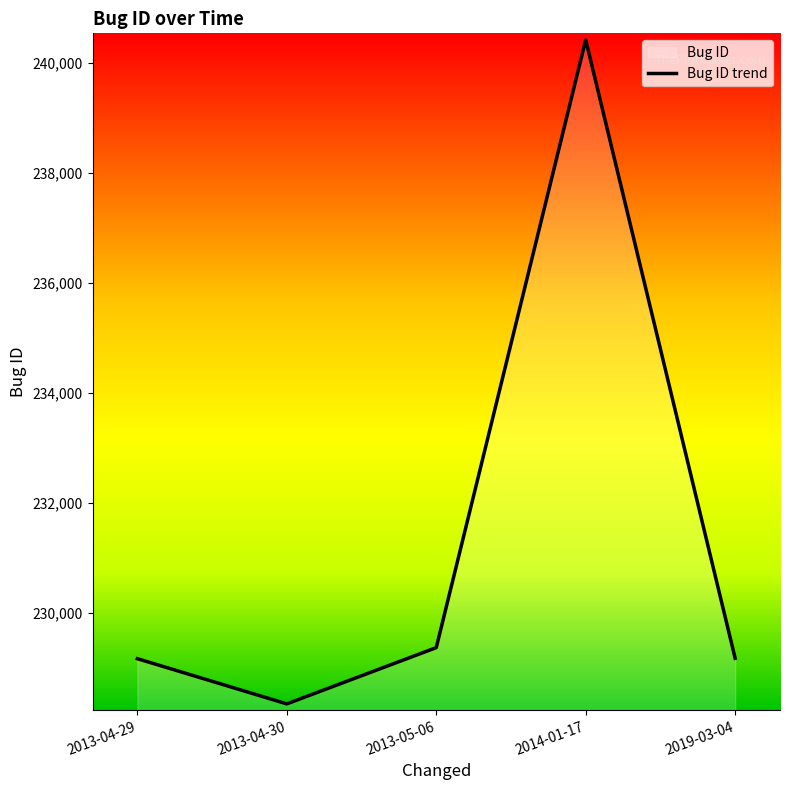

Count the number of categories in the chart.

5